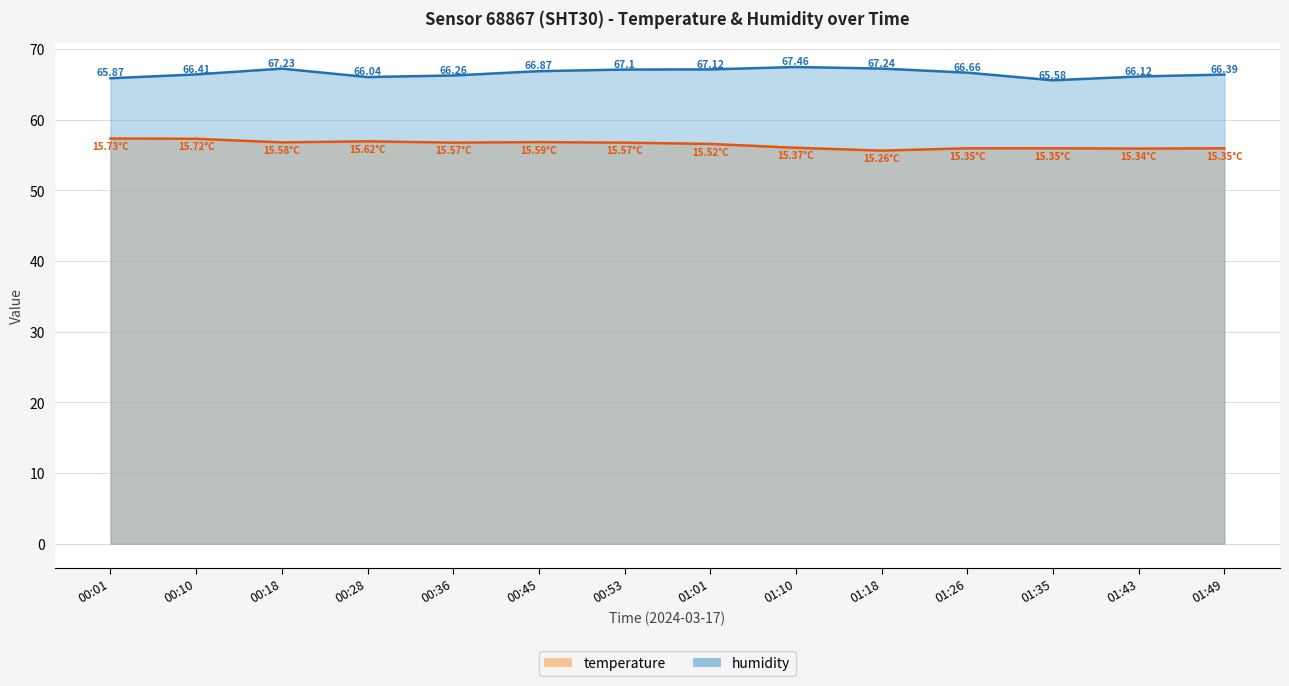

What are all the series names shown in the legend?

temperature, humidity